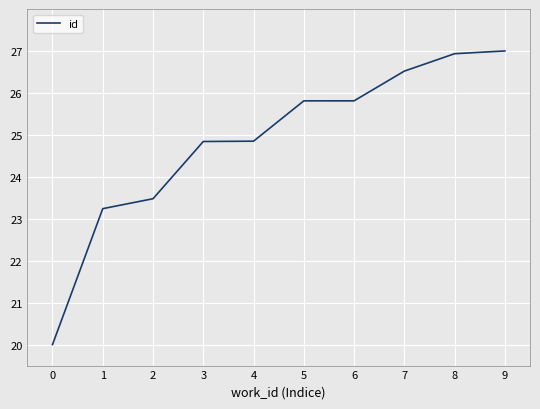

What is the difference between the maximum and minimum values?

7.0